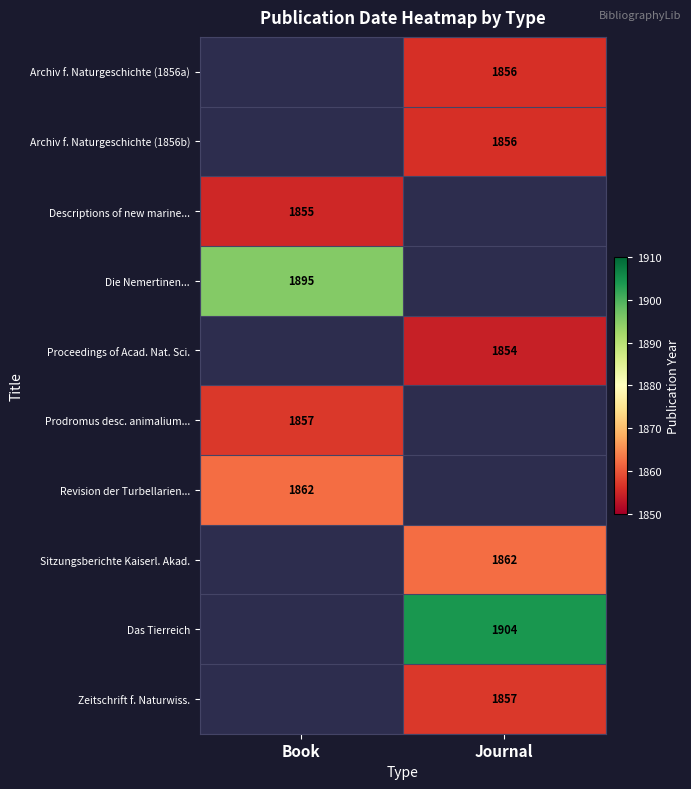

The value of Das Tierreich at Journal is 950. True or false?

False